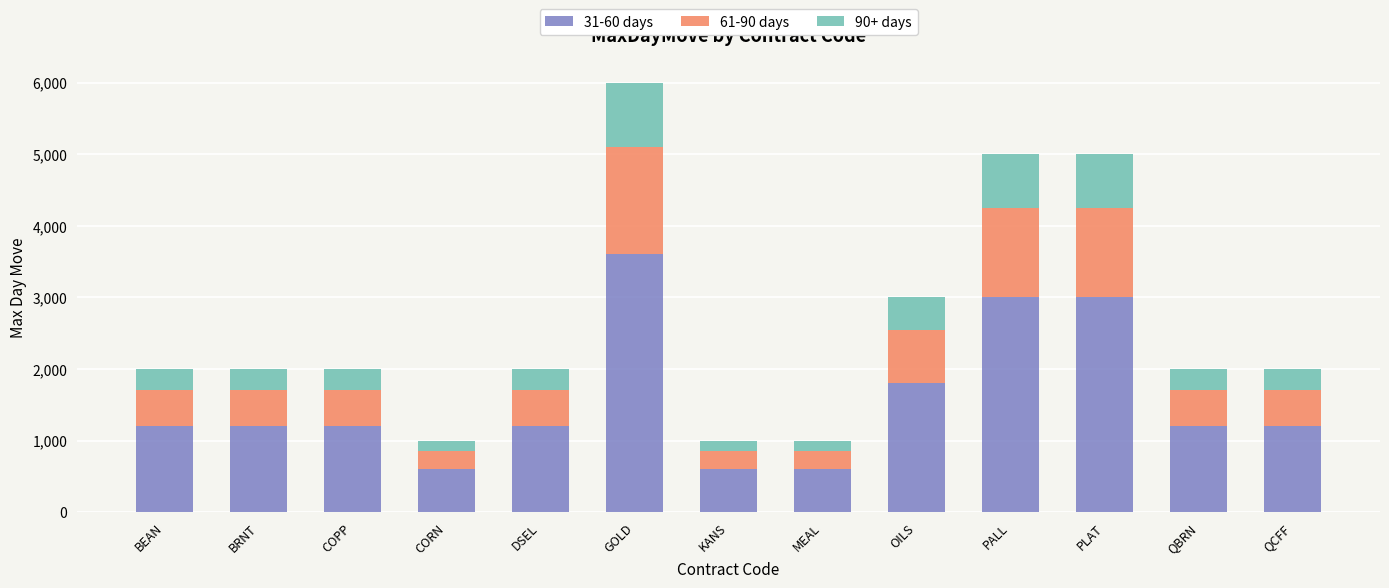

At which category is the sum across all series the highest?

GOLD